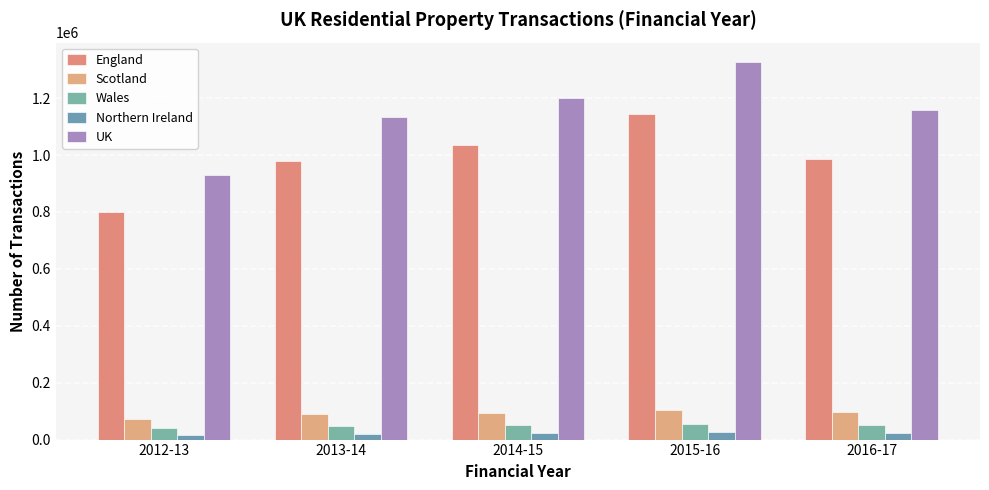

Which series has the largest total across all categories?

UK